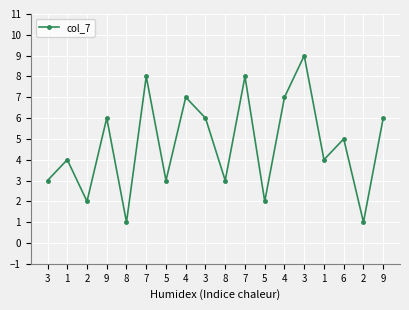

At which category does the chart reach its minimum across all series?

8